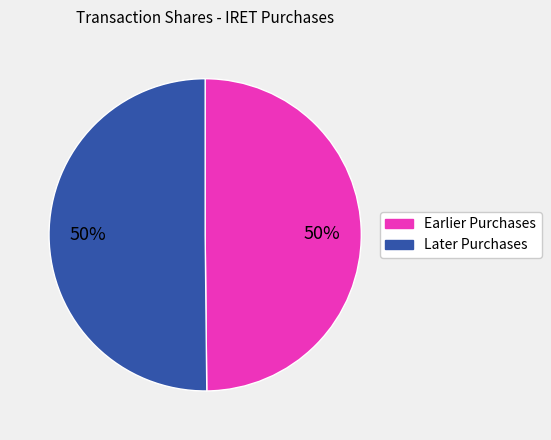

To the nearest percent, what is the average slice percentage?

50%